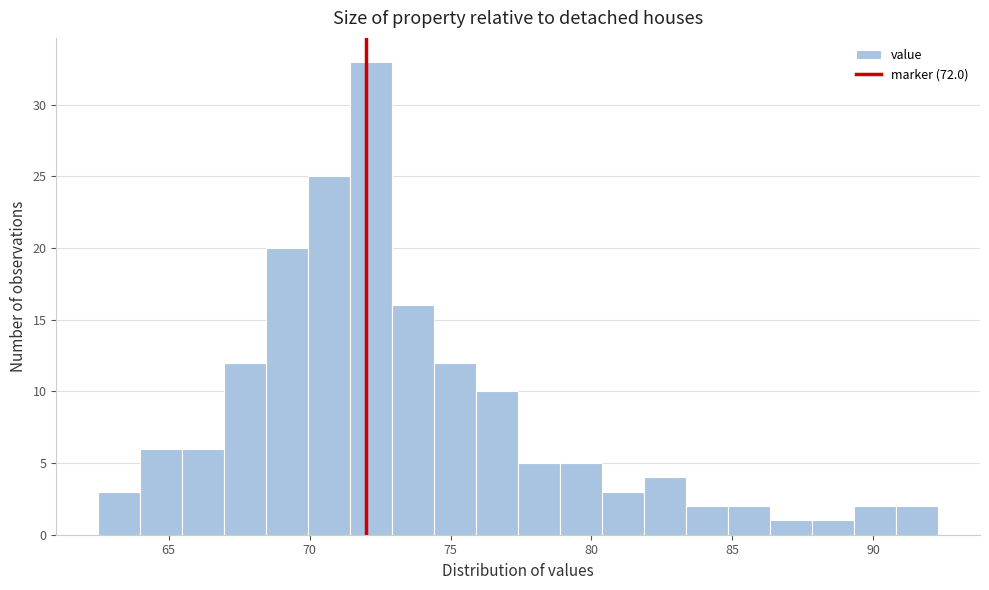

Around what value on the x-axis is the tallest bar? Give the approximate position of its centre, as read against the axis.

72.0